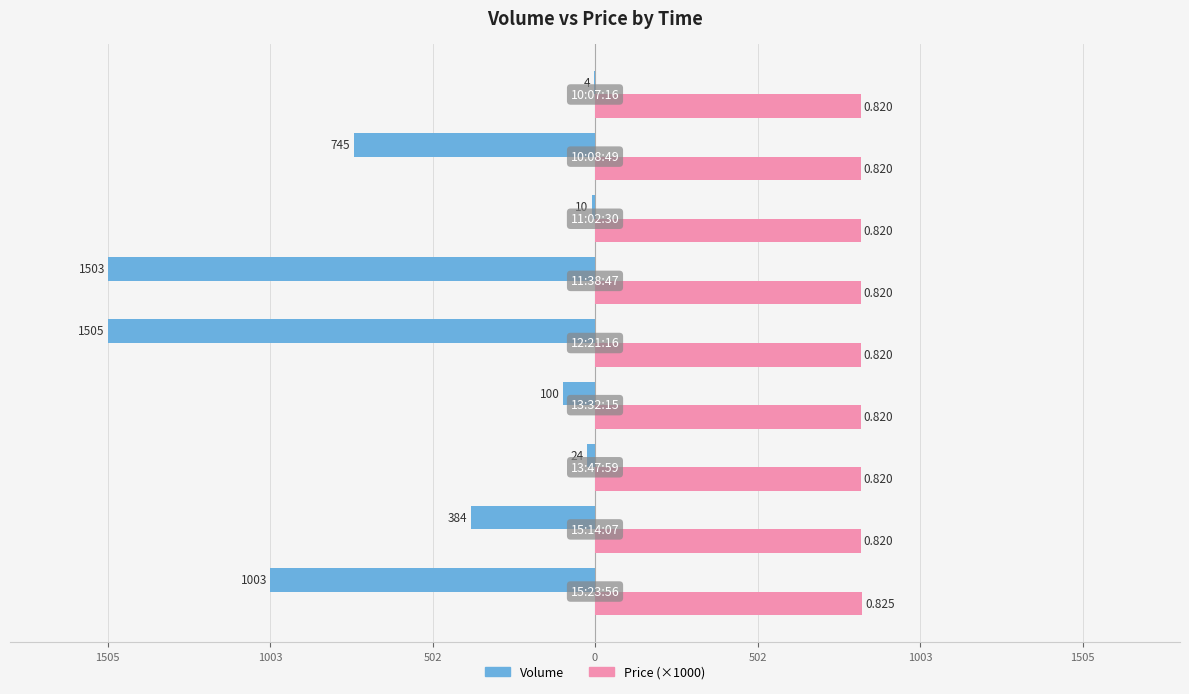

What are all the series names shown in the legend?

Volume, Price (×1000)